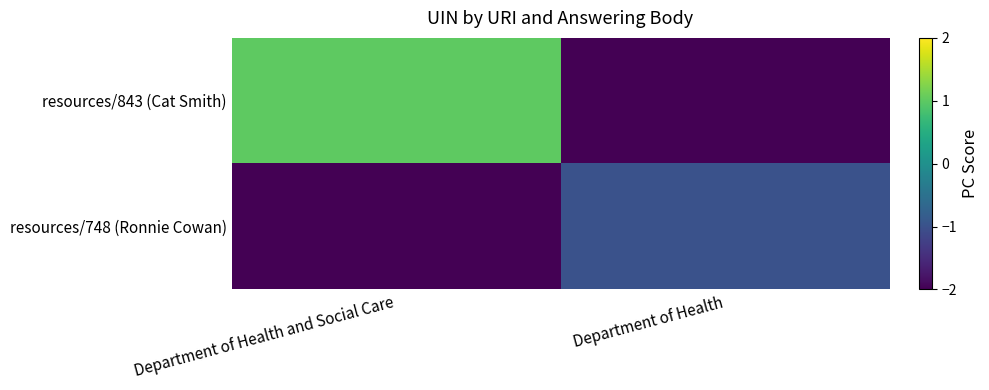

Which series has the largest range (max minus min)?

resources/843 (Cat Smith)